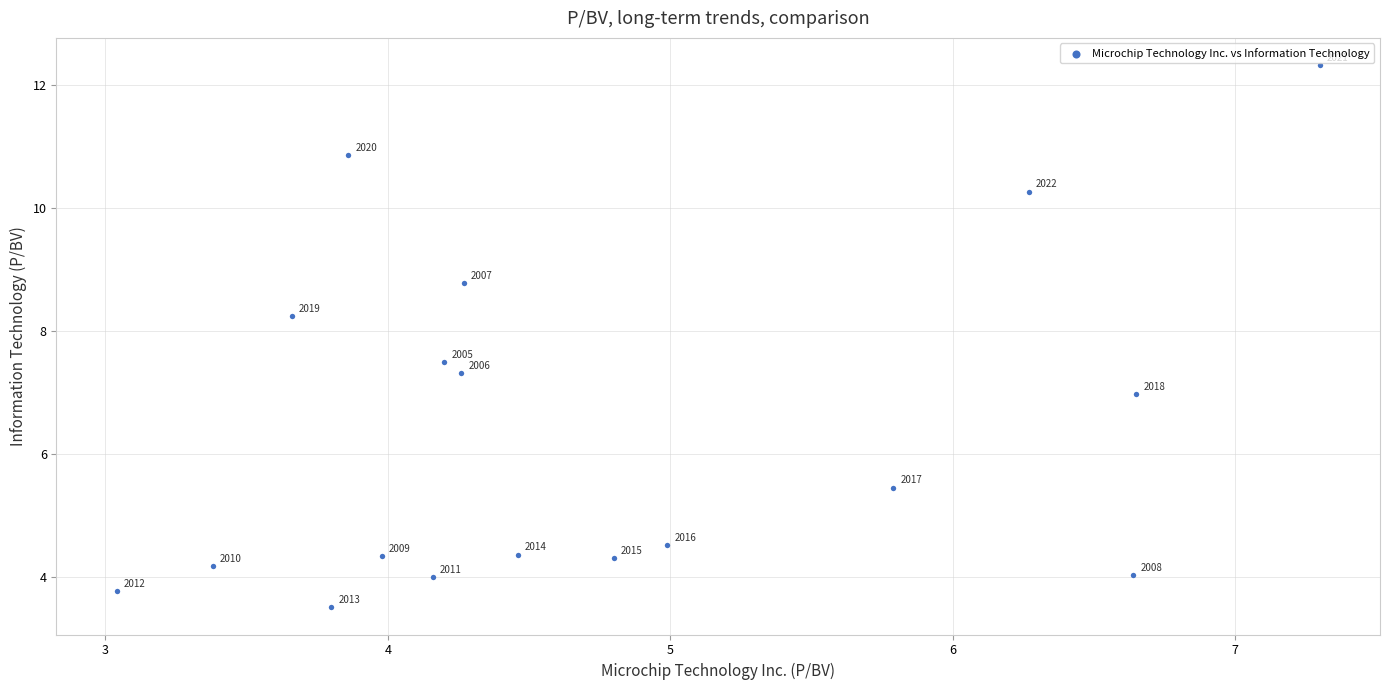

What Y value in the scatter plot is closest to 7?

7.0